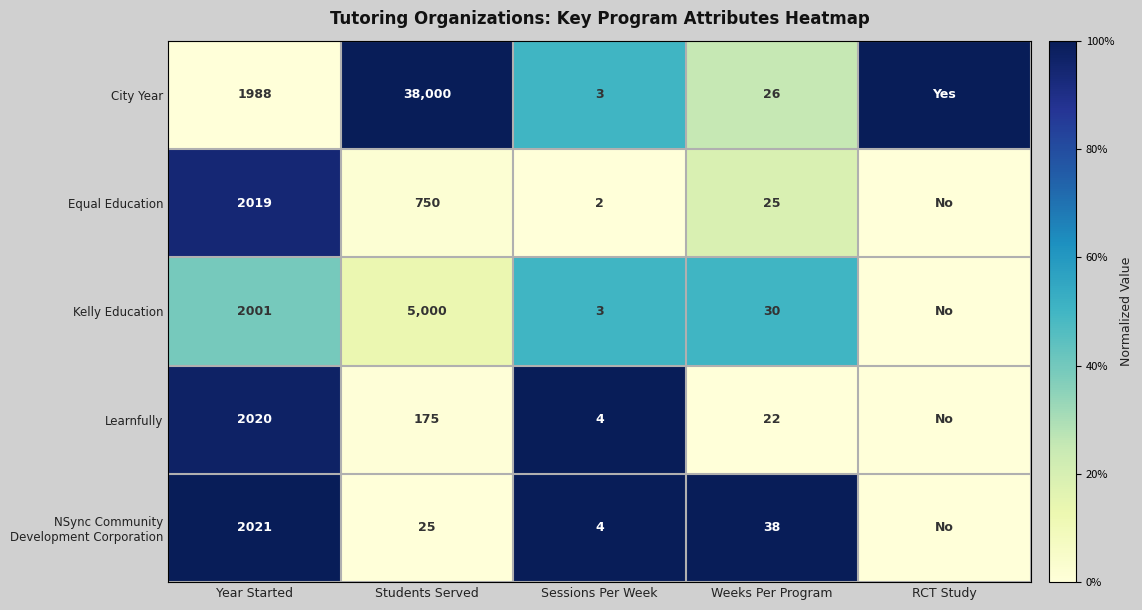

The City Year series shows 26 at Weeks Per Program. True or false?

True